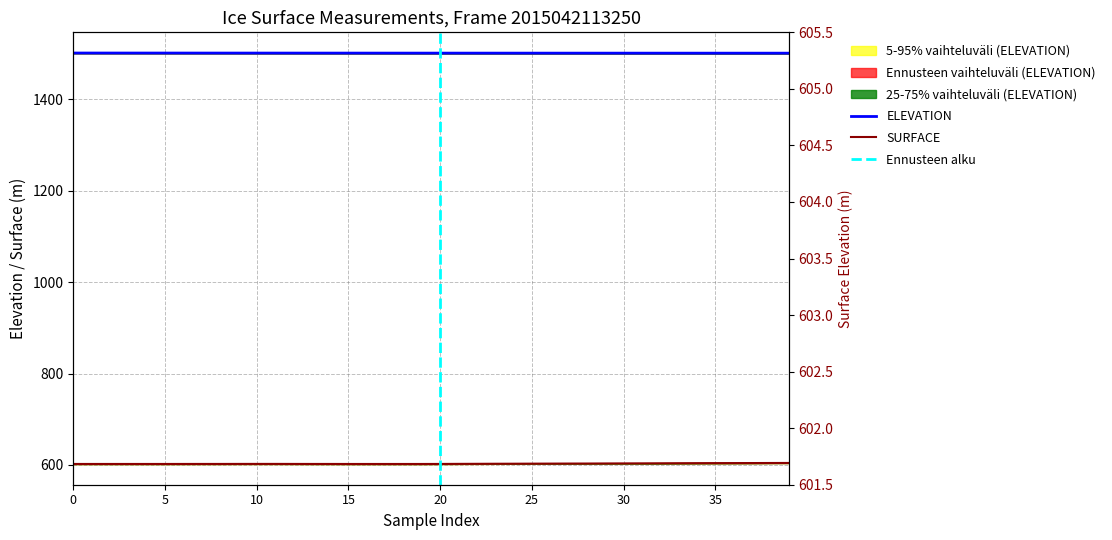

The SURFACE series shows 261.0 at 35. True or false?

False